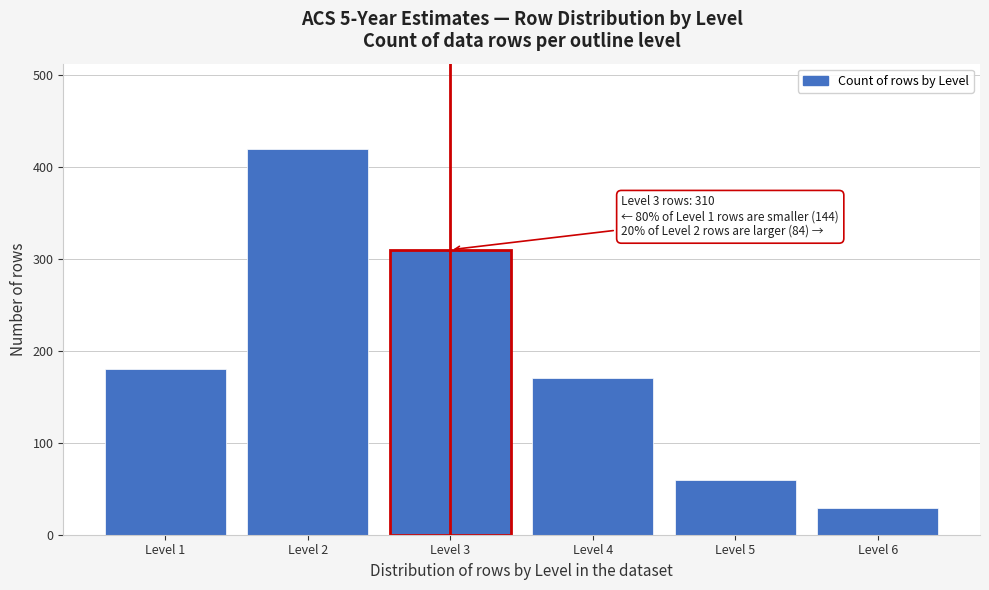

Reading left to right, extract all data points from this chart.

Level 1=180	Level 2=420	Level 3=310	Level 4=170	Level 5=60	Level 6=29